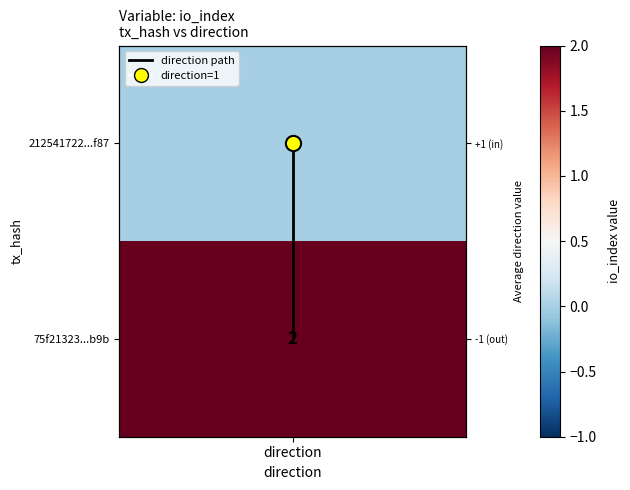

Where is the data nearest to the value 0?

direction